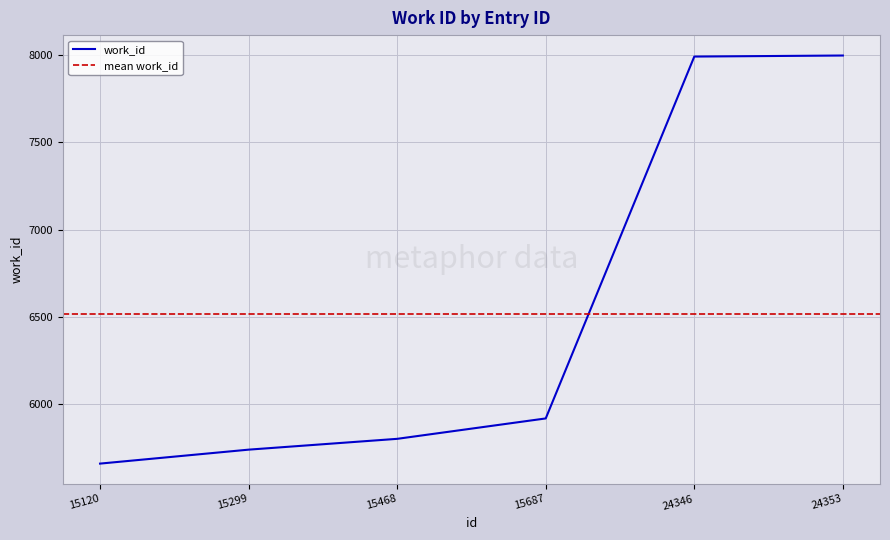

Which category has the lowest value across all series?

15120